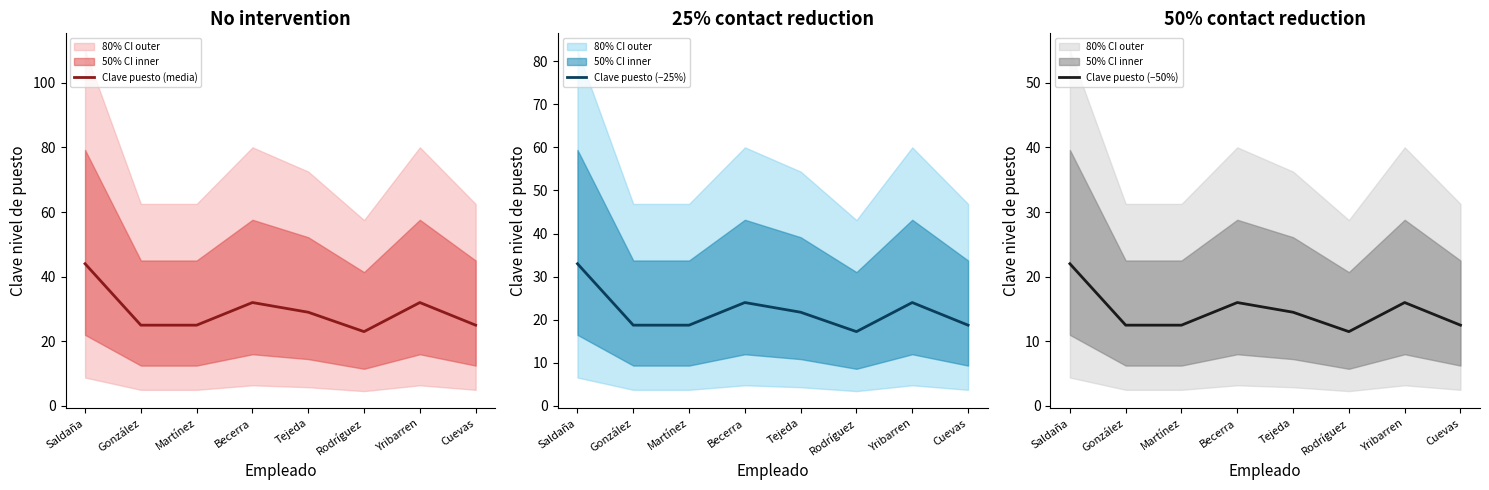

Reading right to left, list all the values displayed in this chart.

Clave puesto (media): Cuevas=25.0	Yribarren=32.0	Rodríguez=23.0	Tejeda=29.0	Becerra=32.0	Martínez=25.0	González=25.0	Saldaña=44.0
Clave puesto (−25%): Cuevas=18.8	Yribarren=24.0	Rodríguez=17.2	Tejeda=21.8	Becerra=24.0	Martínez=18.8	González=18.8	Saldaña=33.0
Clave puesto (−50%): Cuevas=12.5	Yribarren=16.0	Rodríguez=11.5	Tejeda=14.5	Becerra=16.0	Martínez=12.5	González=12.5	Saldaña=22.0